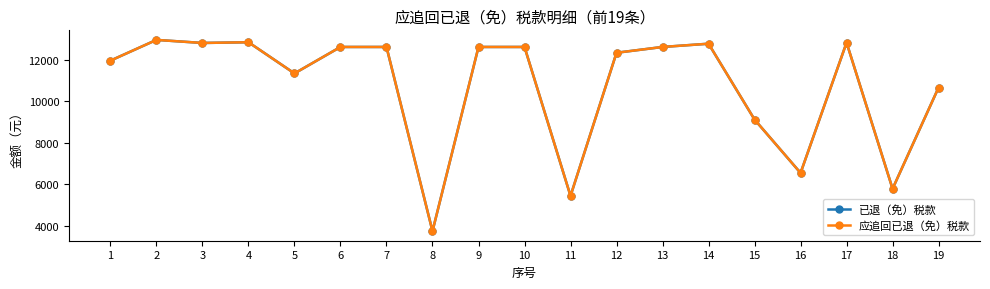

Is the value of 应追回已退（免）税款 at 9 greater than the value of 已退（免）税款 at 8?

Yes